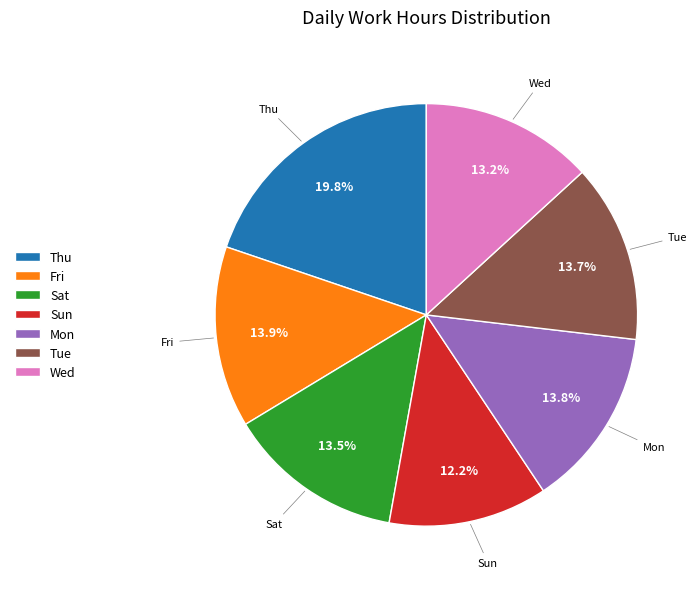

To the nearest percent, what is the average slice percentage?

14%